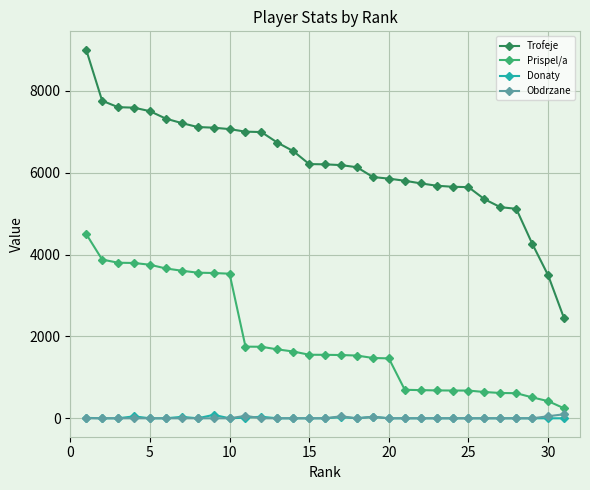

What is the maximum value shown in the chart?

9000